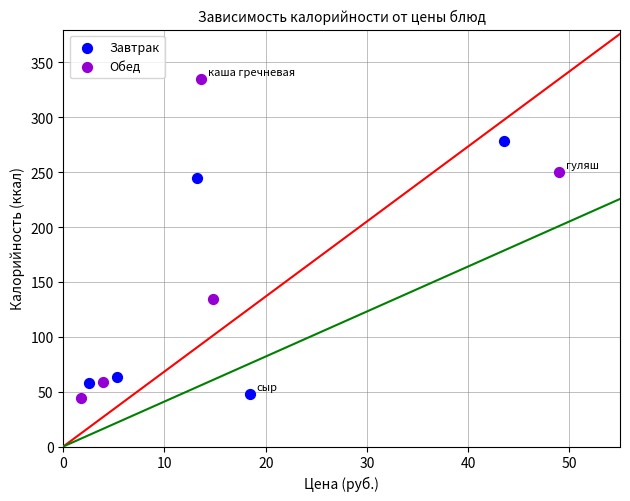

What are all the series names shown in the legend?

Завтрак, Обед